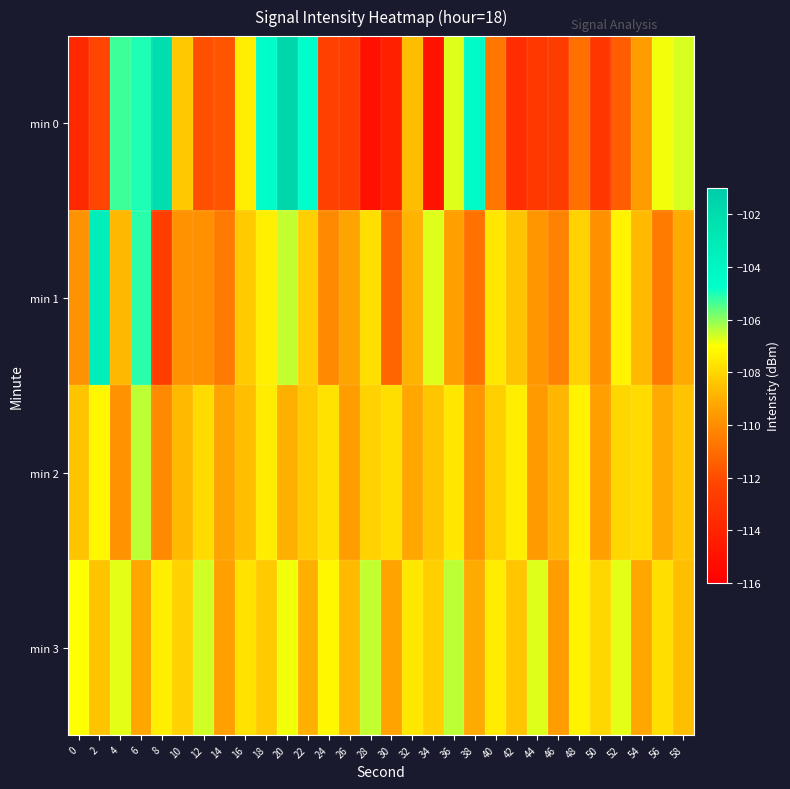

Rank the series by their average value, from lowest to highest.

min 0, min 1, min 2, min 3